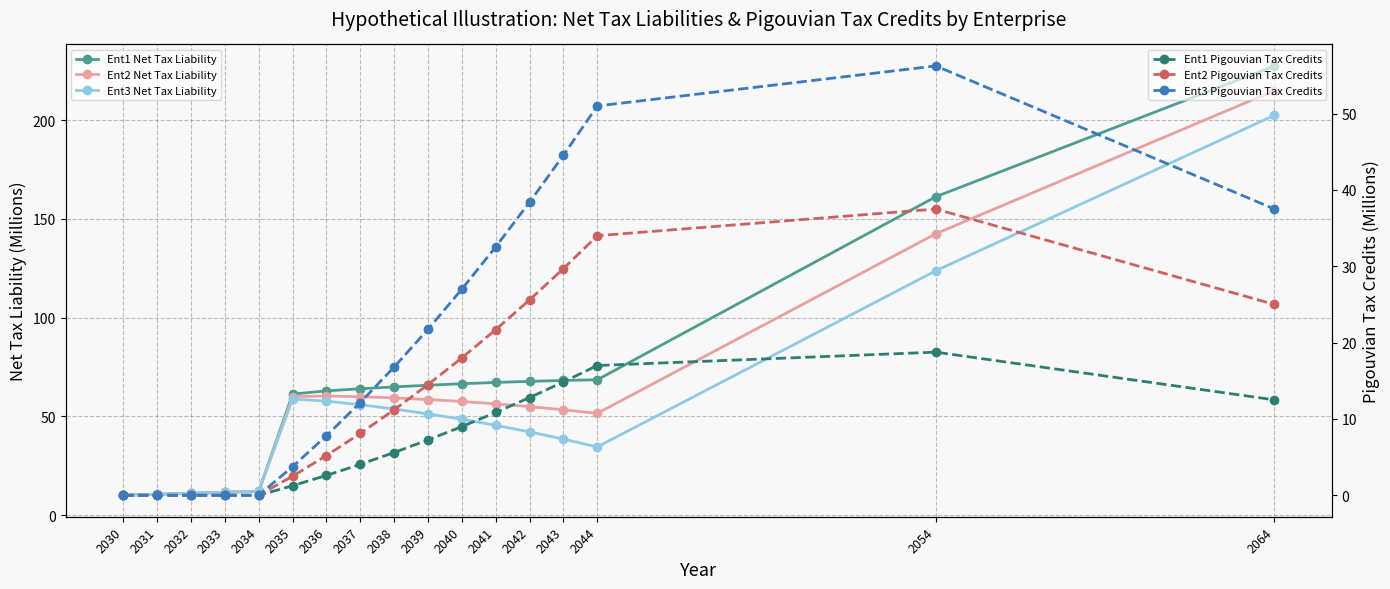

At which label does Ent2 Pigouvian Tax Credits first exceed 11?

2038